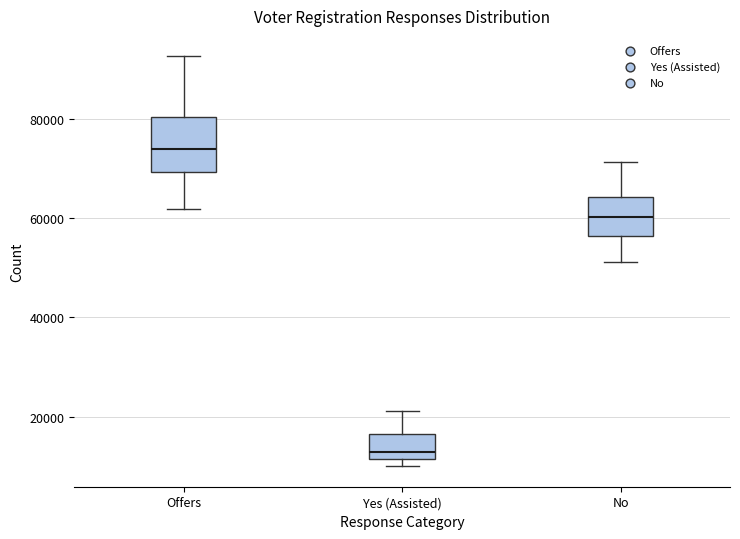

Reading left to right, read every box against the y-axis: the position of its median line, the range the box covers, and the ends of its whiskers. The values are not printed on the chart, so give them approximately, as read against the axis.

Offers: median 74000, box 70000 to 80000, whiskers 62000 to 92000
Yes (Assisted): median 12000 (just above the box's lower edge), box 12000 to 16000, whiskers 10000 to 22000
No: median 60000, box 56000 to 64000, whiskers 52000 to 72000